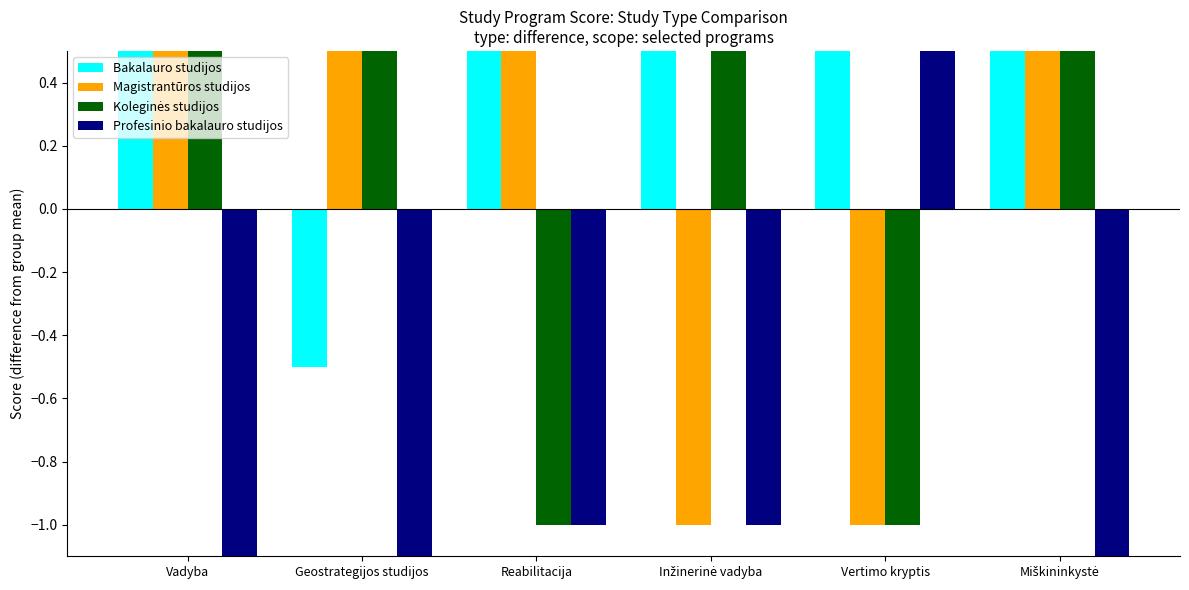

How many Koleginės studijos values are between -1 and 0?

2